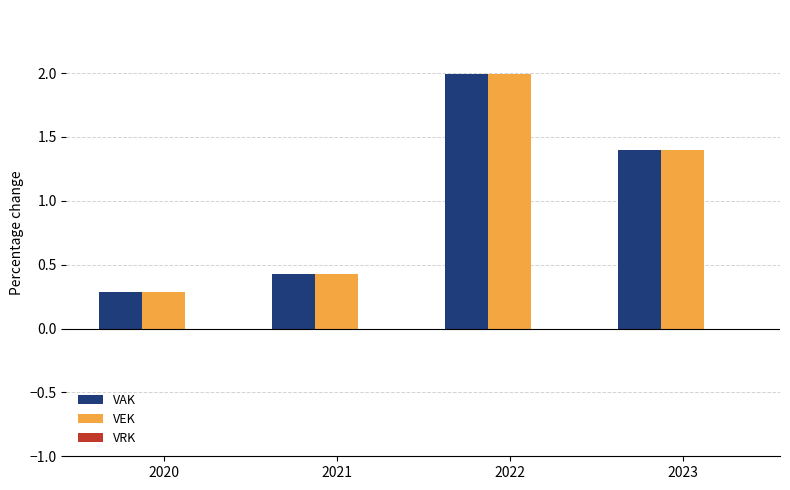

Are the bars grouped side by side (vs. stacked)?

Yes